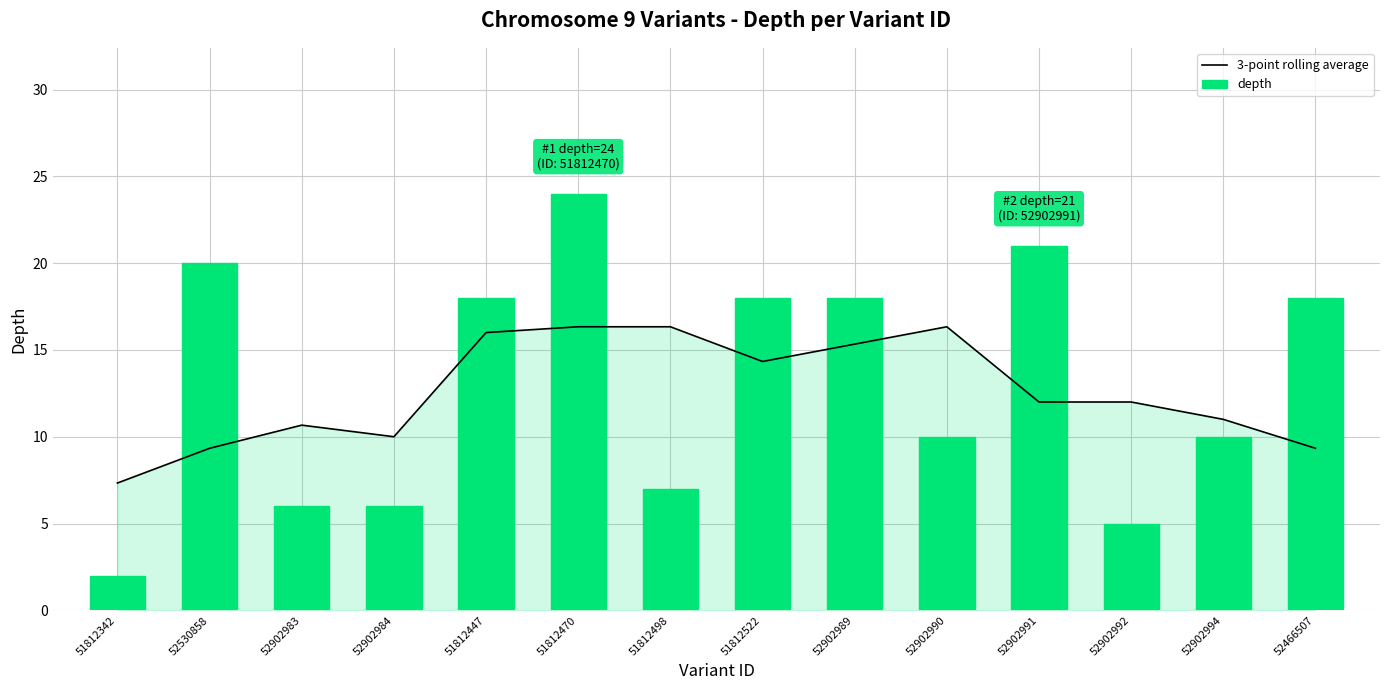

Reading left to right, list all the values displayed in this chart.

3-point rolling average: 7.3	9.3	10.7	10.0	16.0	16.3	16.3	14.3	15.3	16.3	12.0	12.0	11.0	9.3
depth: 2.0	20.0	6.0	6.0	18.0	24.0	7.0	18.0	18.0	10.0	21.0	5.0	10.0	18.0